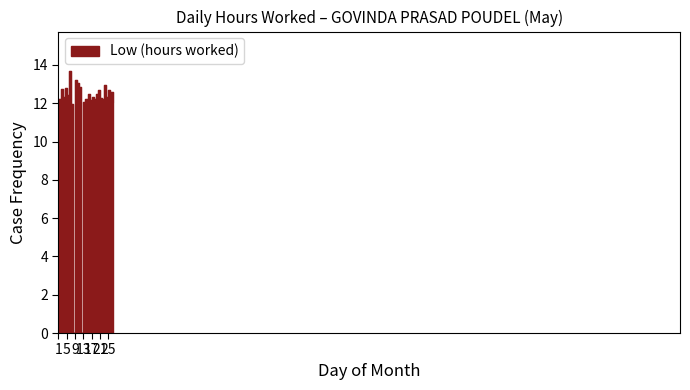

At which category does the data reach its first local valley?

3